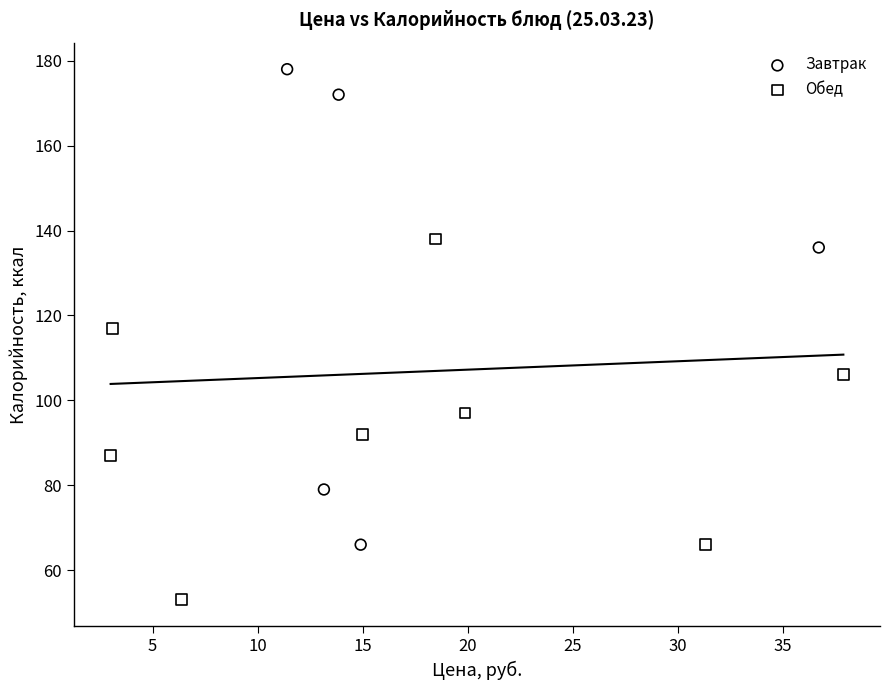

Which series contains the lowest Y value?

Обед